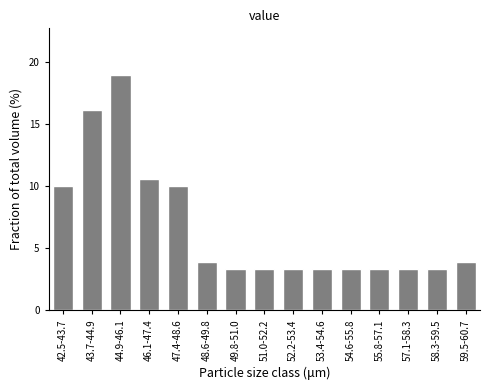

Reading right to left, extract all data points from this chart.

3.9	3.3	3.3	3.3	3.3	3.3	3.3	3.3	3.3	3.9	10.0	10.6	18.9	16.1	10.0